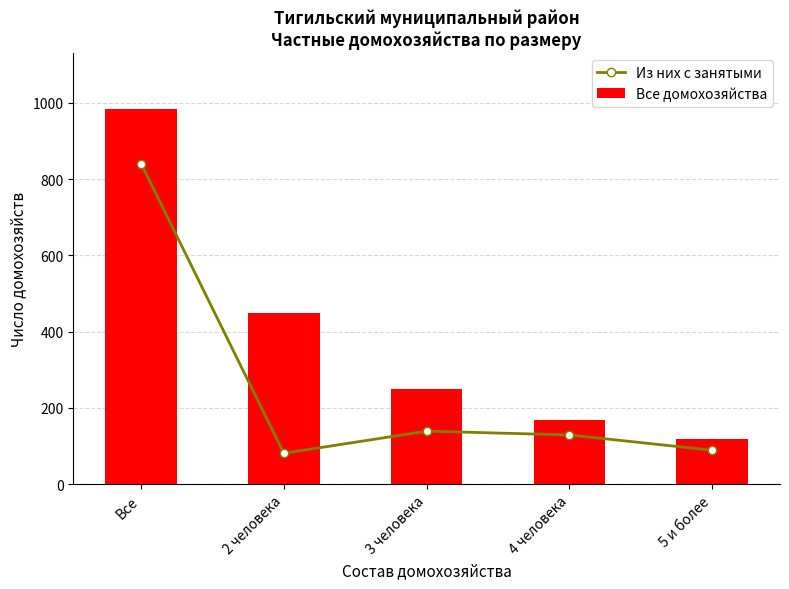

What is the sum of all Все домохозяйства values?

1966